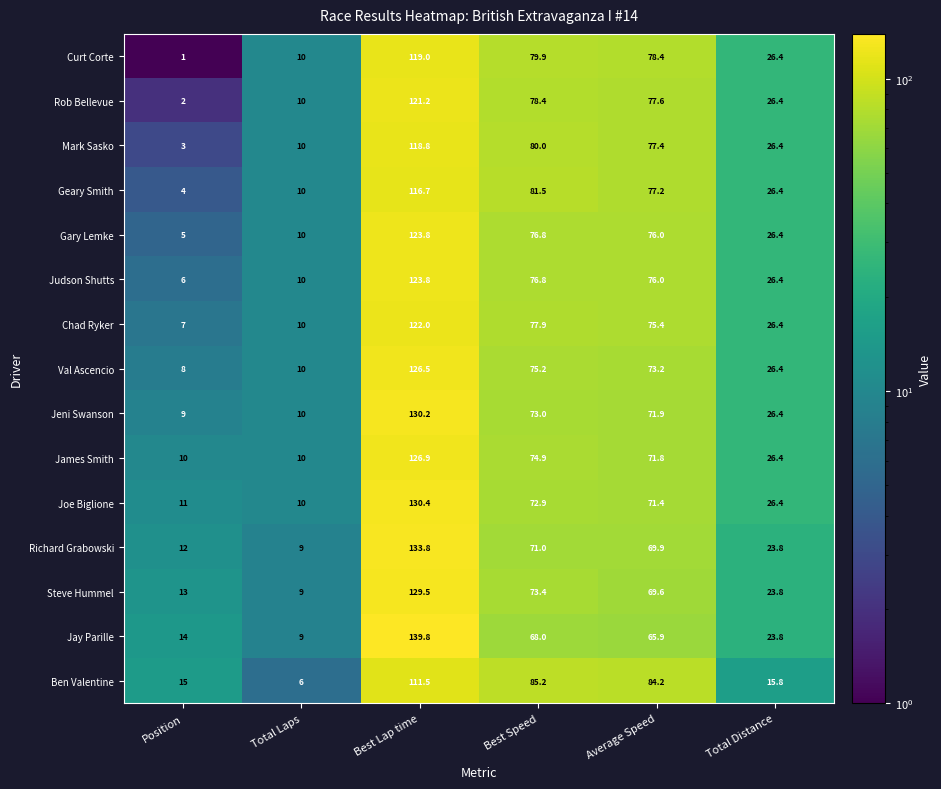

Which series has the largest total across all categories?

Joe Biglione